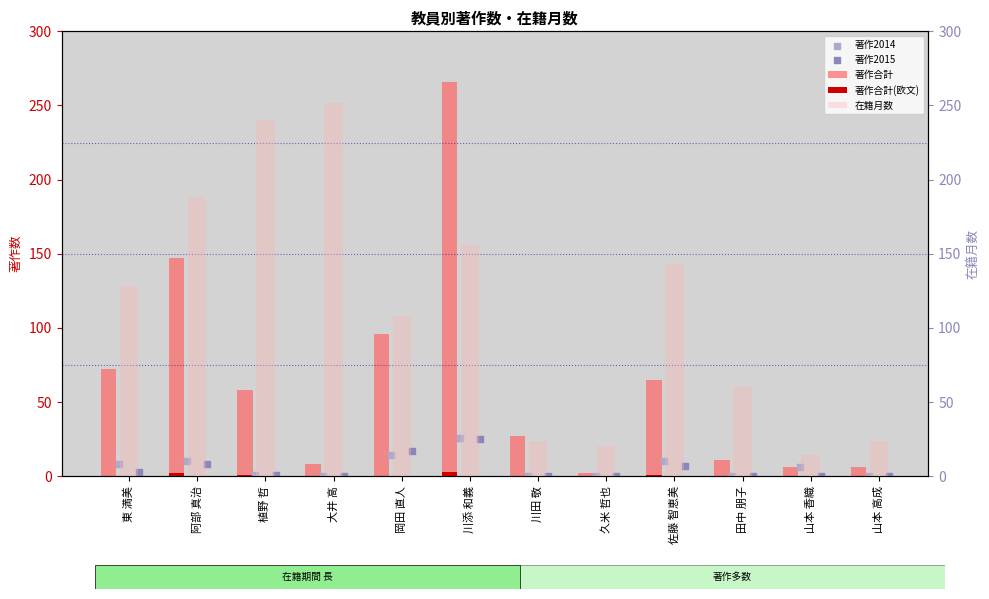

Which series reaches the maximum Y coordinate?

著作合計